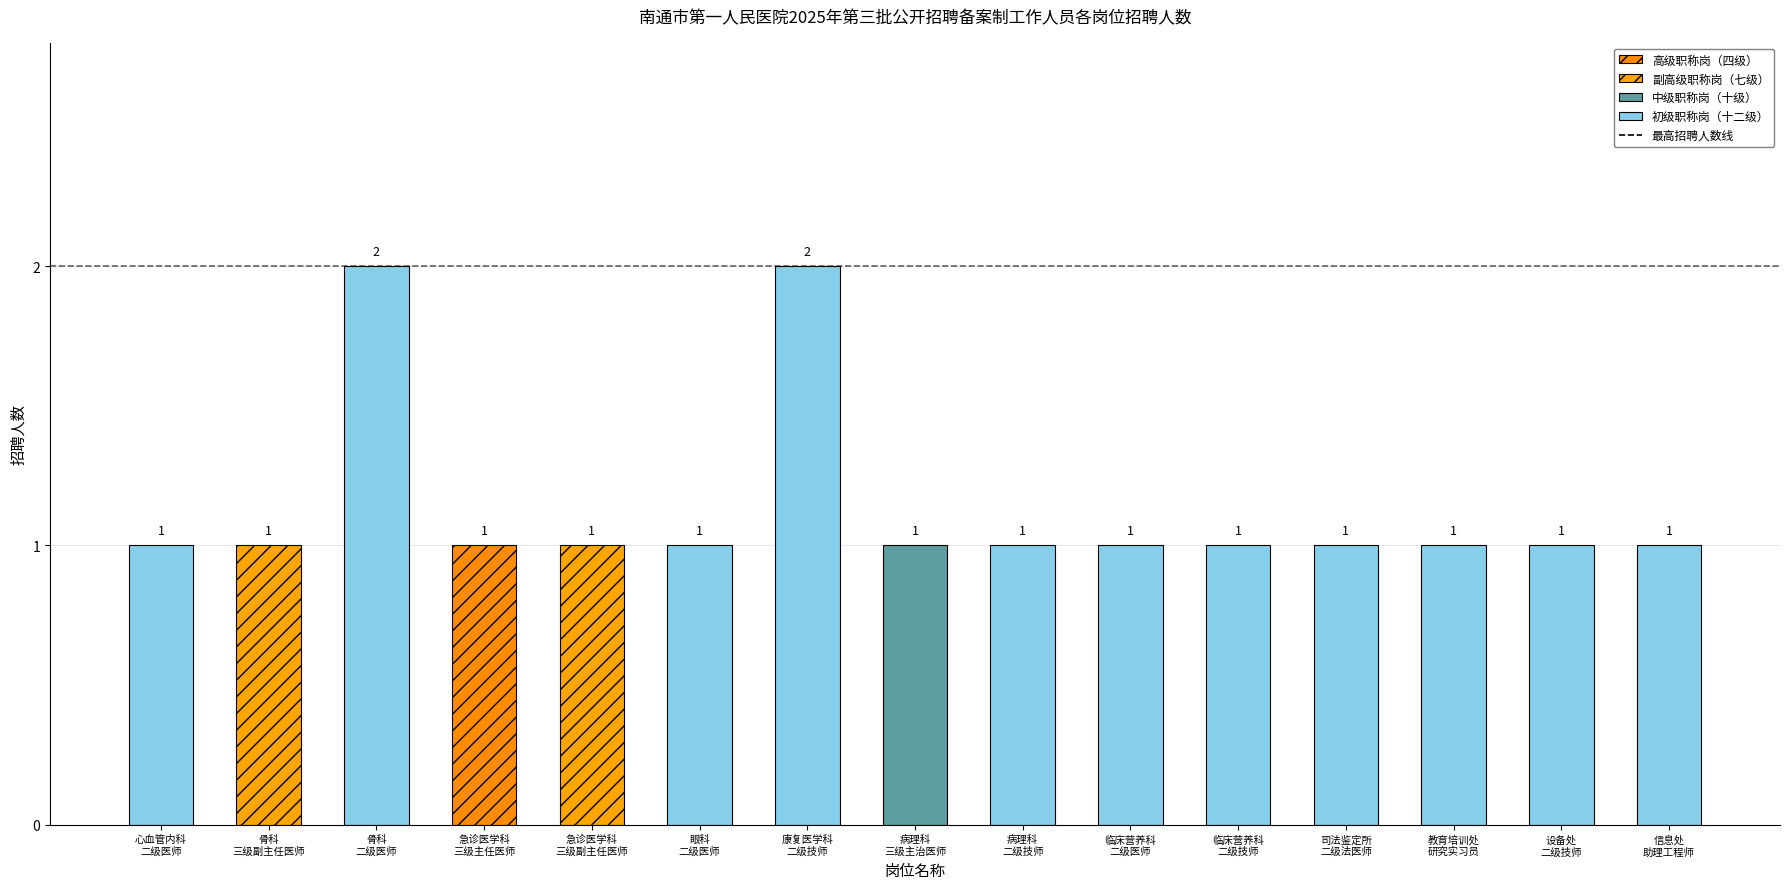

Reading left to right, list all the values displayed in this chart.

1	1	2	1	1	1	2	1	1	1	1	1	1	1	1